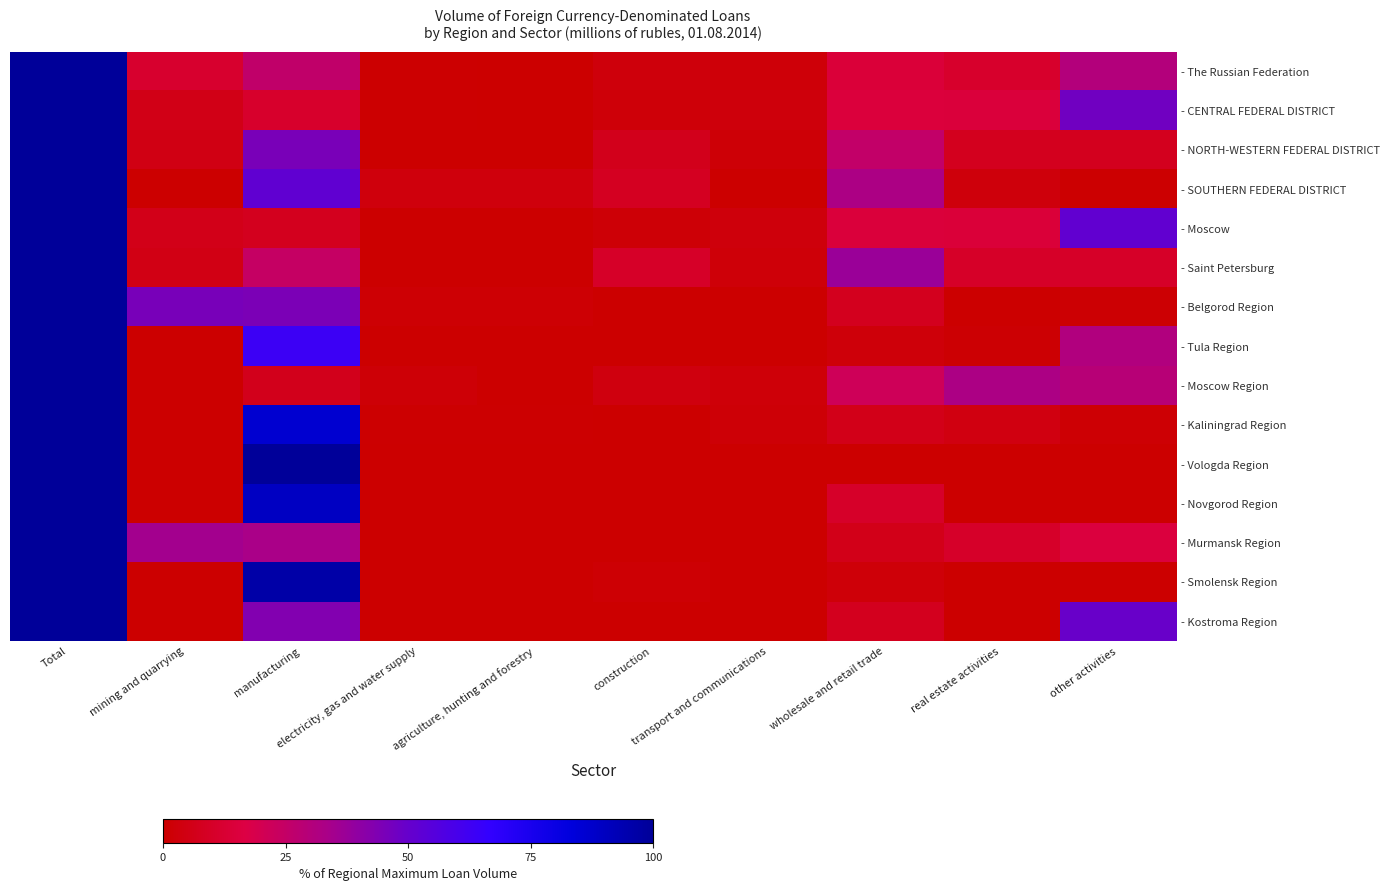

At which category is the sum across all series the highest?

Total